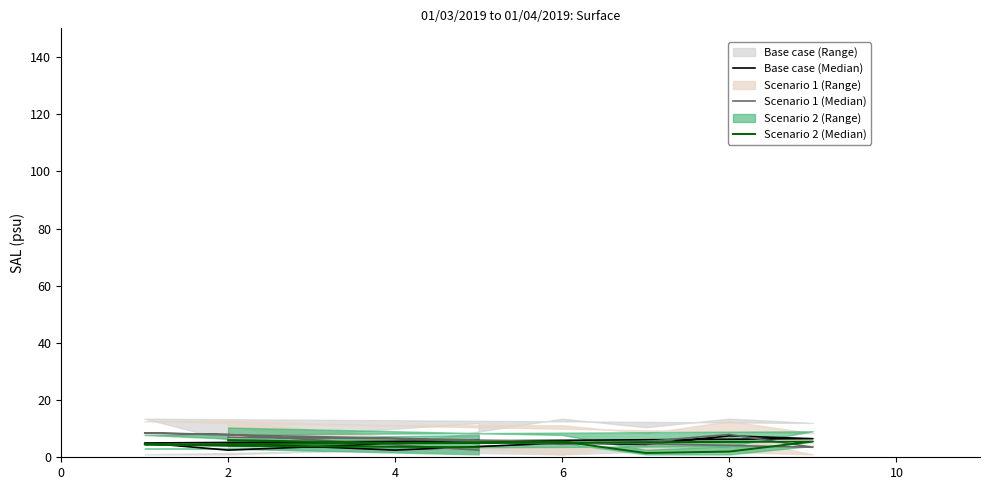

Where is the first local maximum for Scenario 2 (Median)?

6